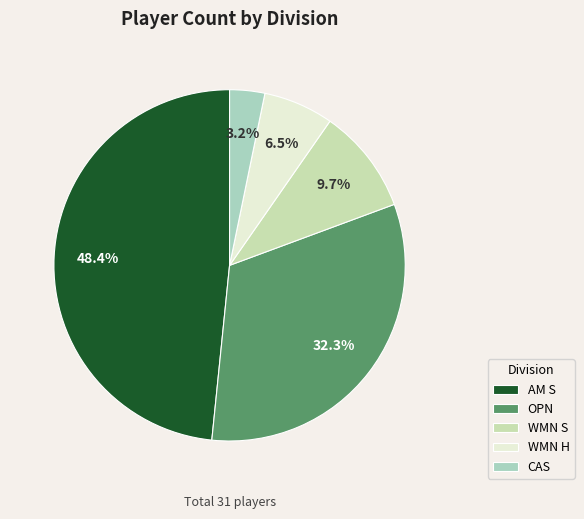

Which category has the biggest portion of the pie?

AM S